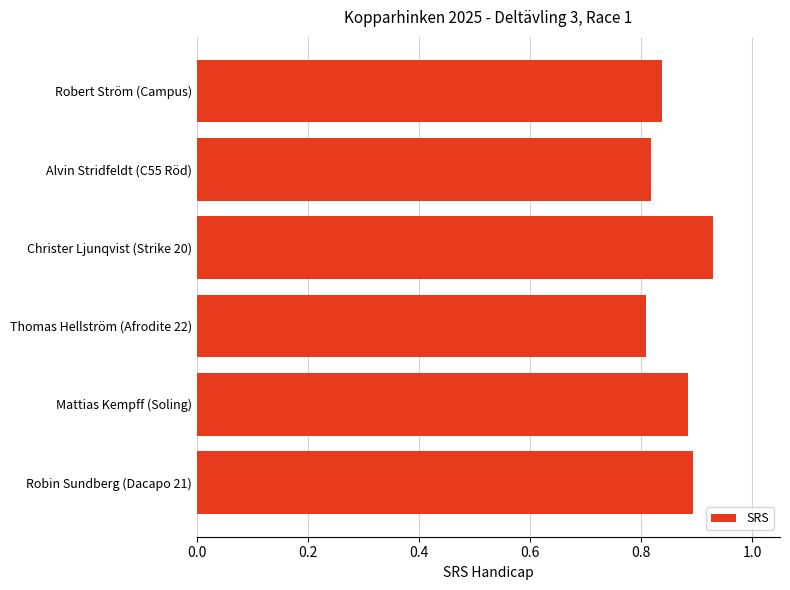

What is the sum of all values?

5.2